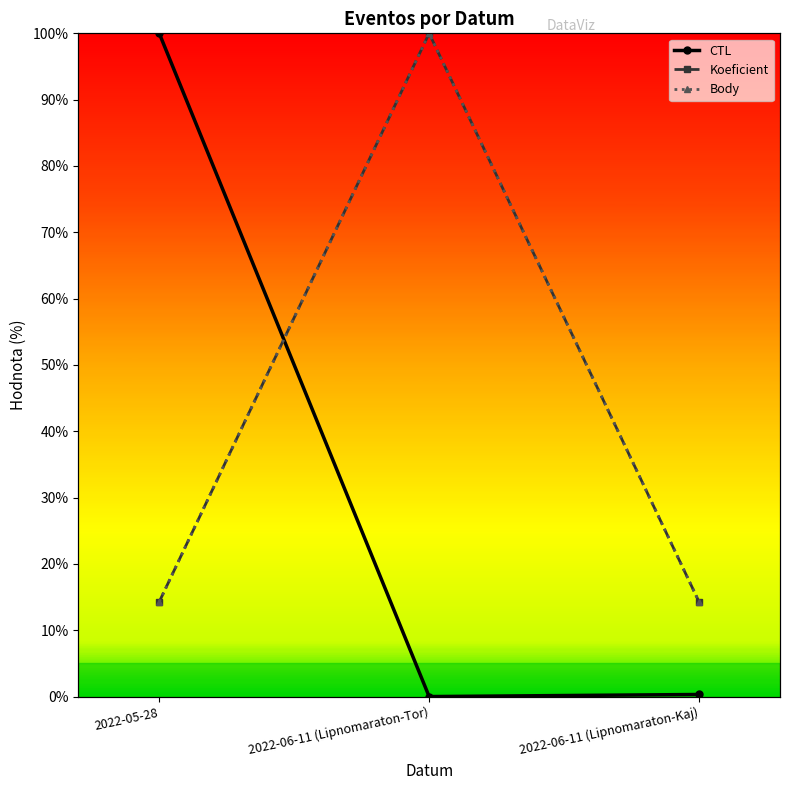

Reading left to right, list all the values displayed in this chart.

CTL: 100.0	0.0	0.3
Koeficient: 14.3	100.0	14.3
Body: 14.3	100.0	14.3